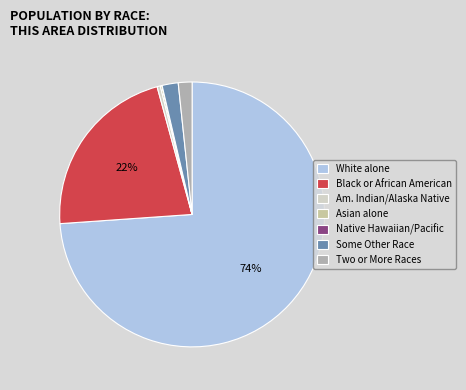

How many slices are in this pie chart?

7